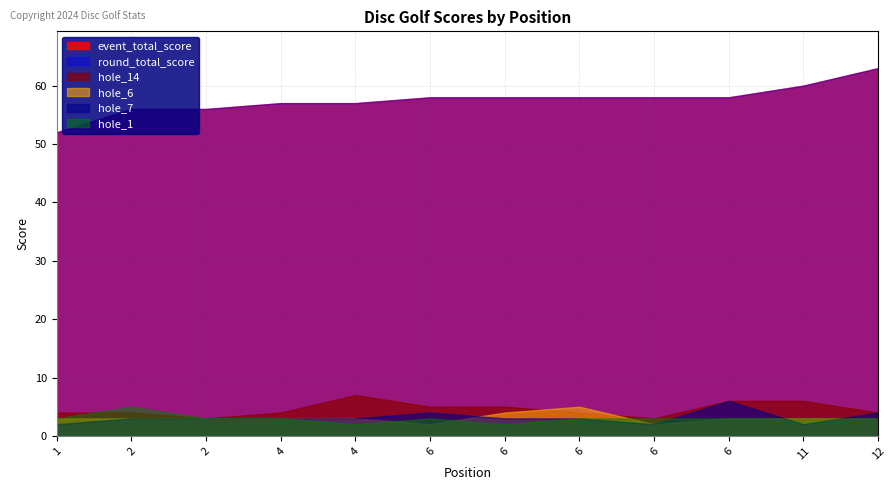

The round_total_score series shows 22 at 2. True or false?

False